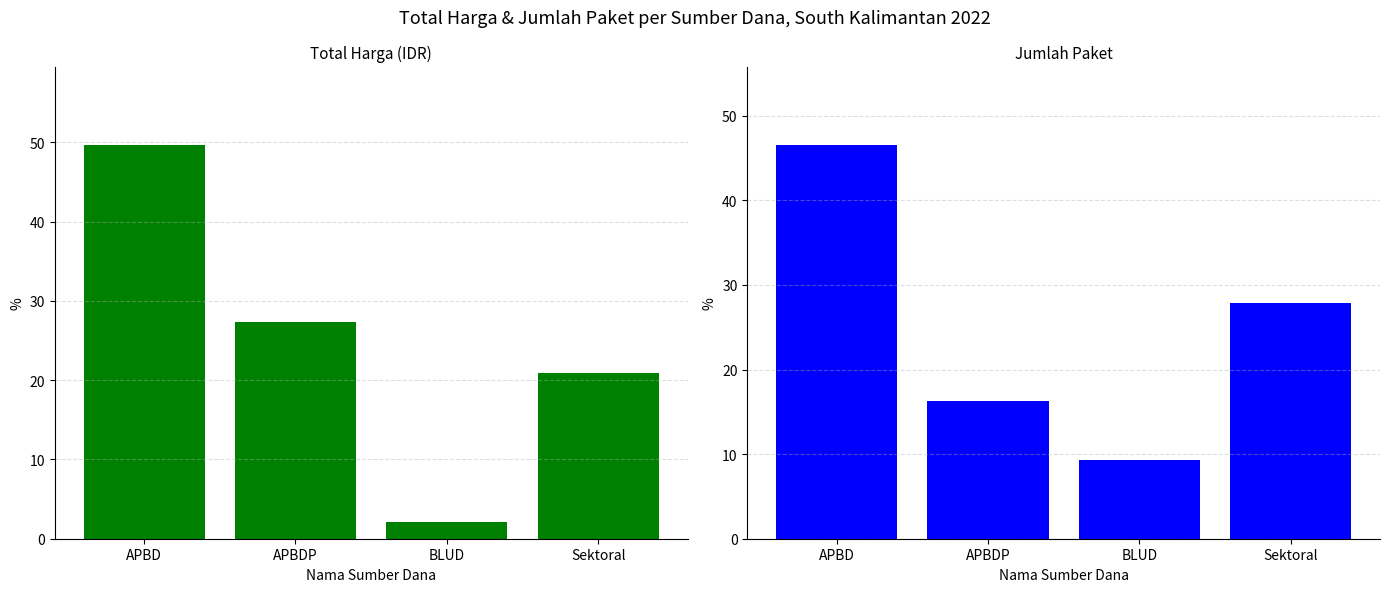

List the labels in order of Jumlah Paket value, smallest first.

BLUD, APBDP, Sektoral, APBD